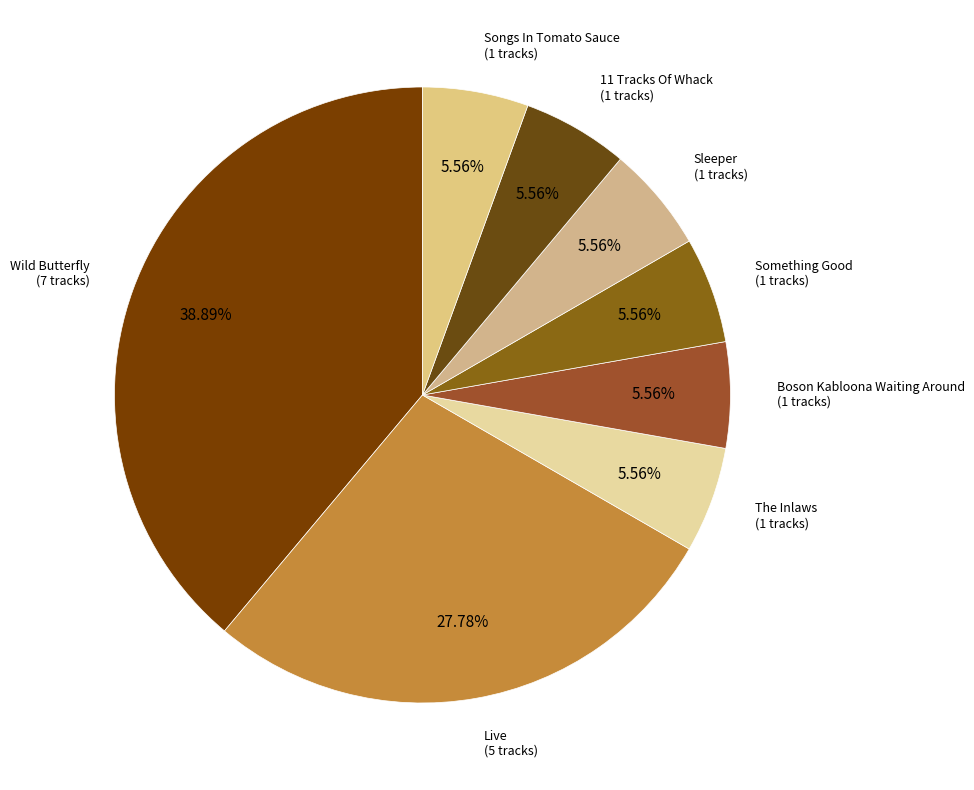

Do Sleeper and 11 Tracks Of Whack together represent more than half of the pie?

No